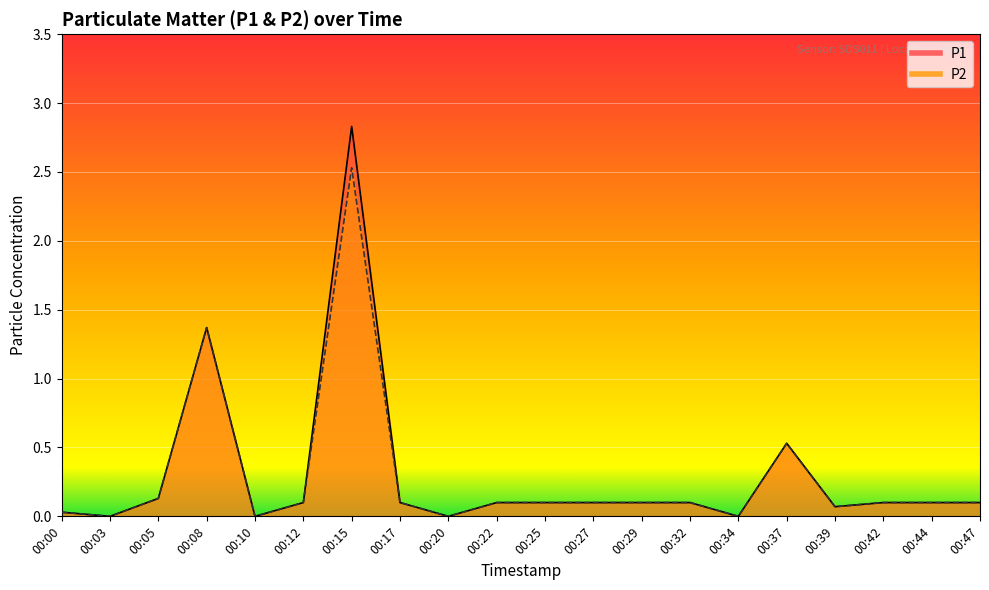

What is the difference between the second highest and second lowest values in the P2 series?

1.4